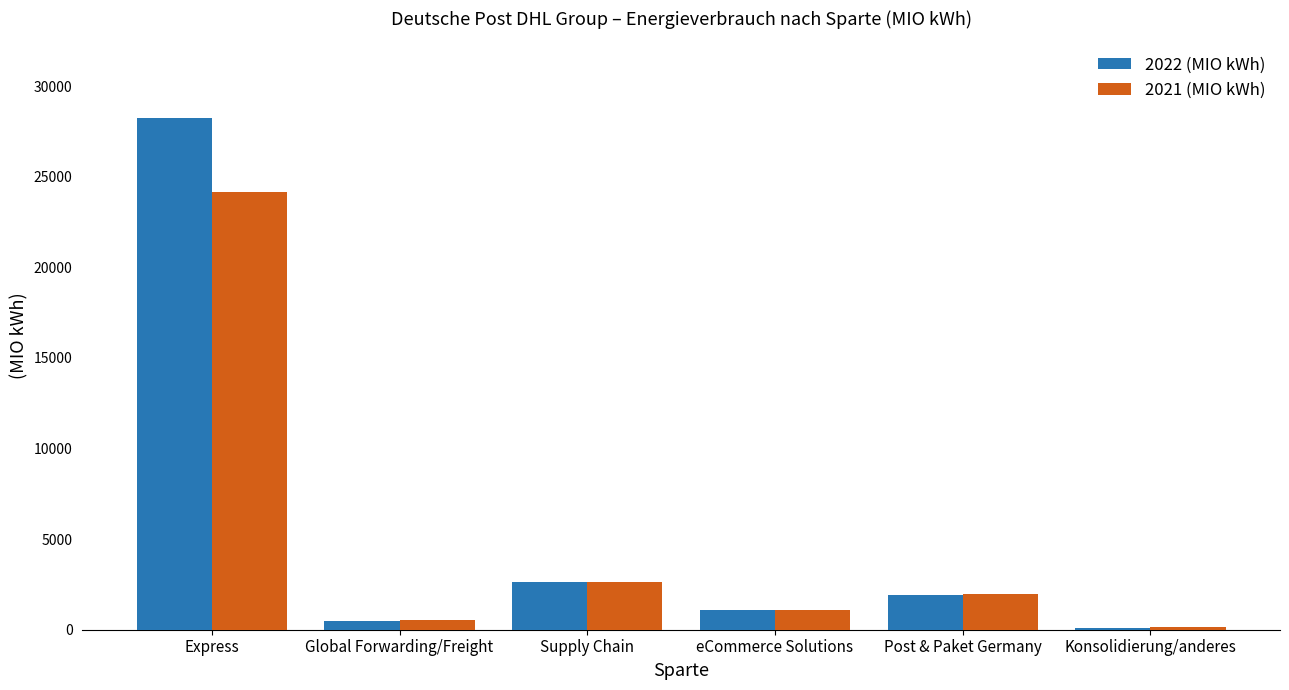

At which category is the sum across all series the highest?

Express